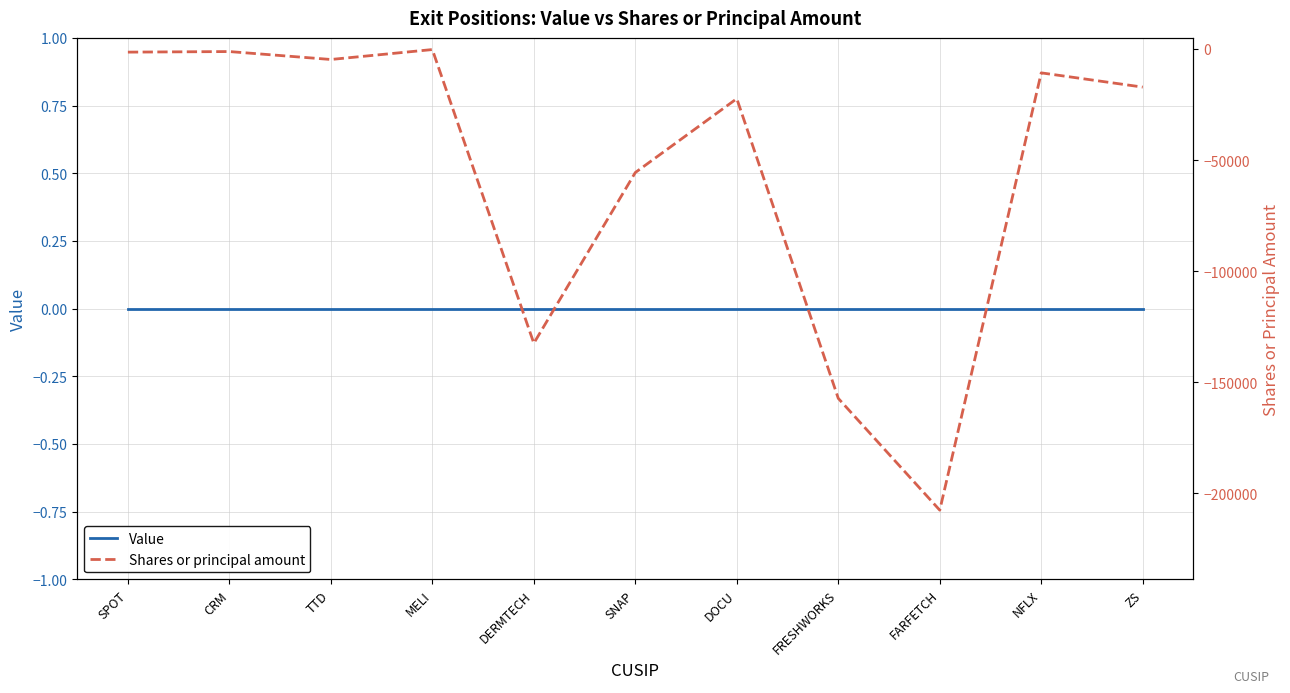

How many lines are shown in the chart?

2